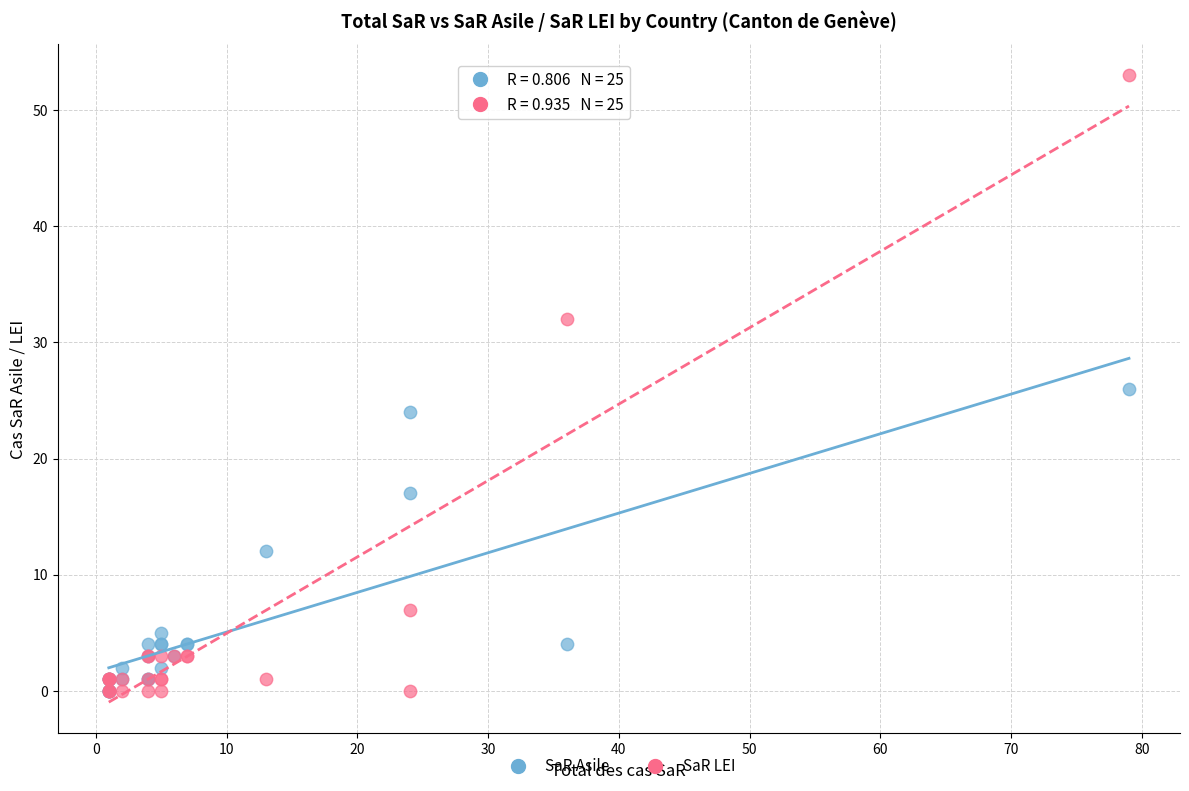

Which series contains the highest Y value?

SaR LEI